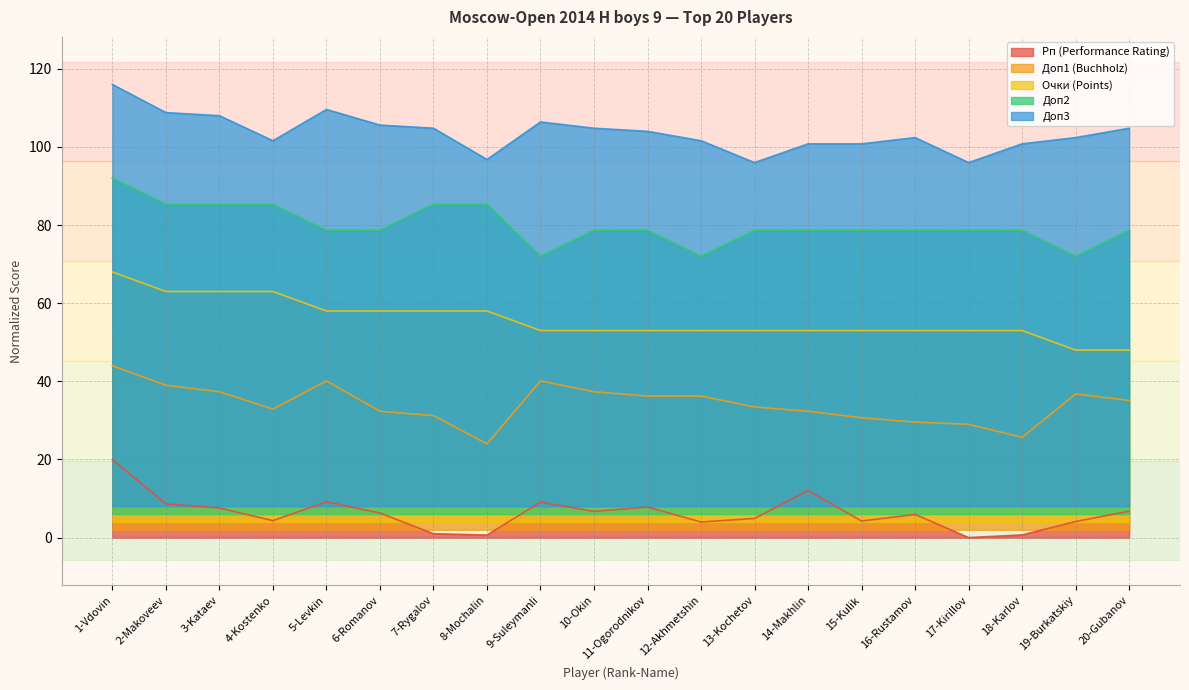

Which series has the largest range (max minus min)?

Рп (Performance Rating)